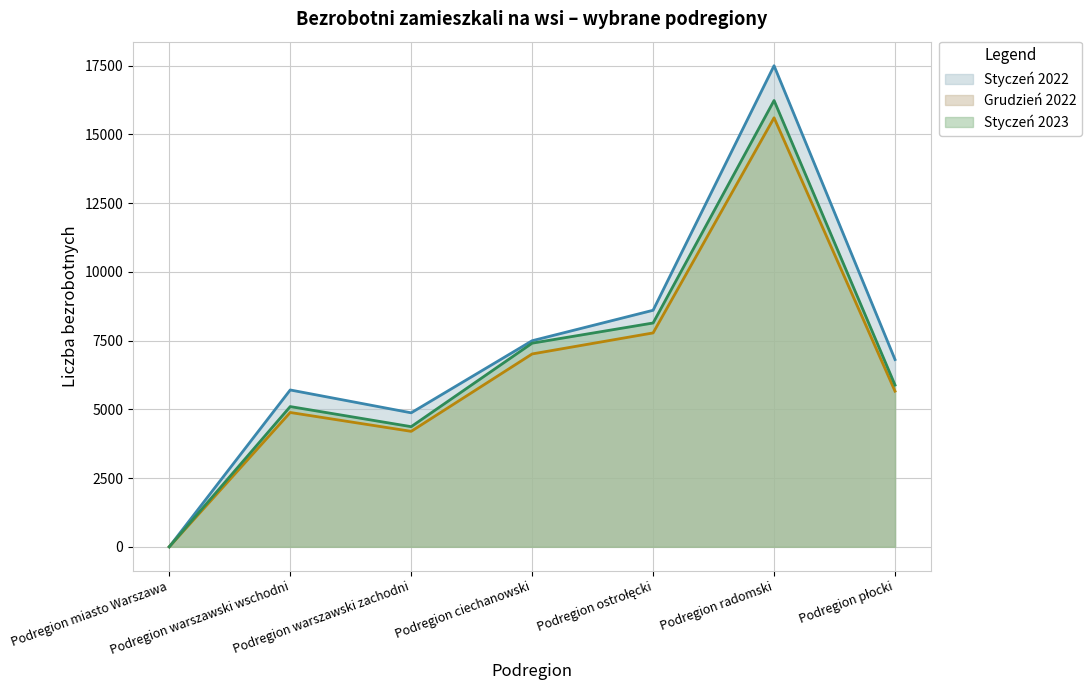

True or false: Styczeń 2023 has a value of 5884 at Podregion płocki.

True